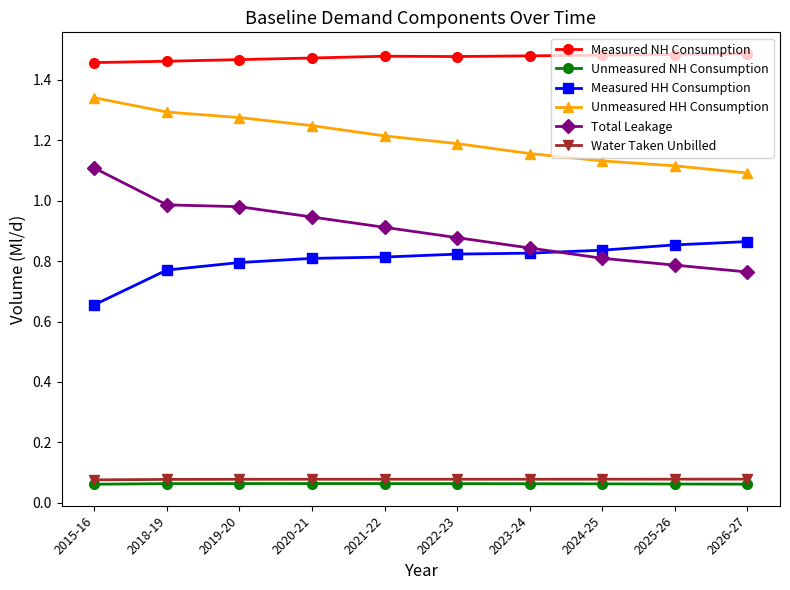

True or false: Measured HH Consumption has a value of 0.4 at 2020-21.

False